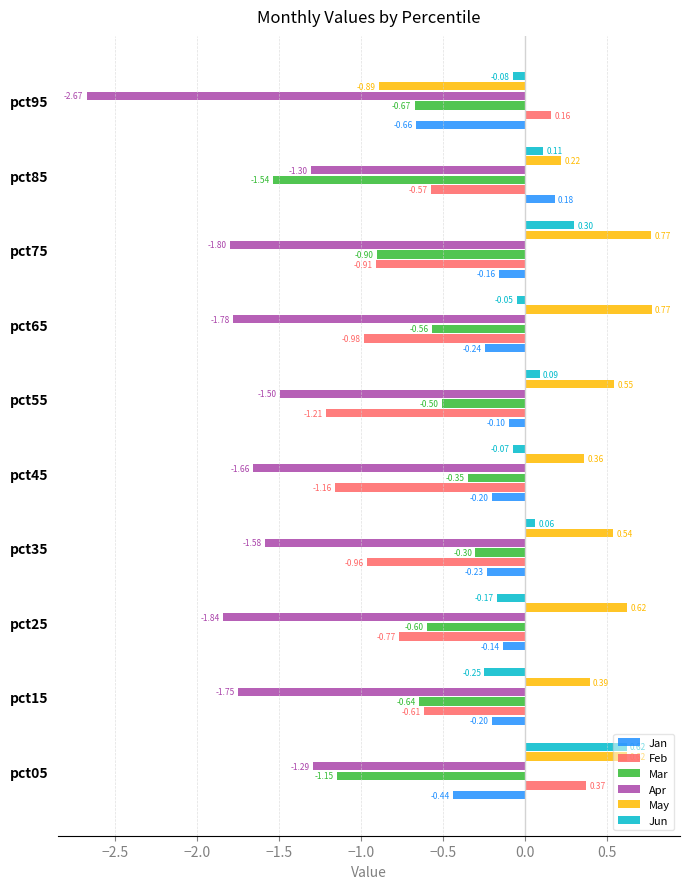

At how many categories does at least one series exceed 0?

10